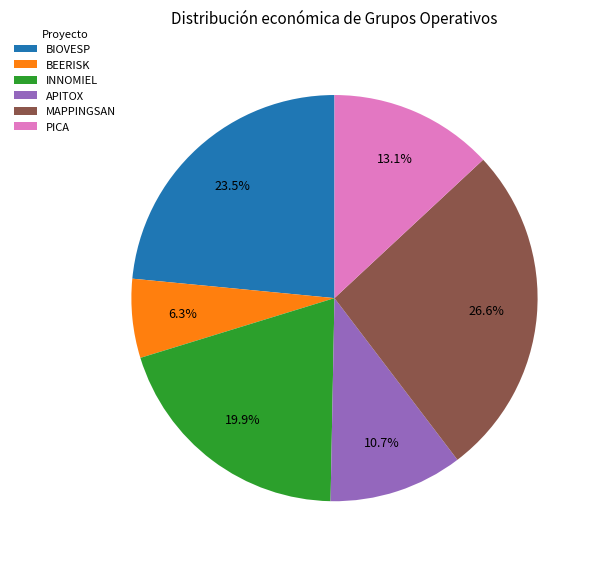

To the nearest percent, what percentage of the pie is BEERISK?

6%